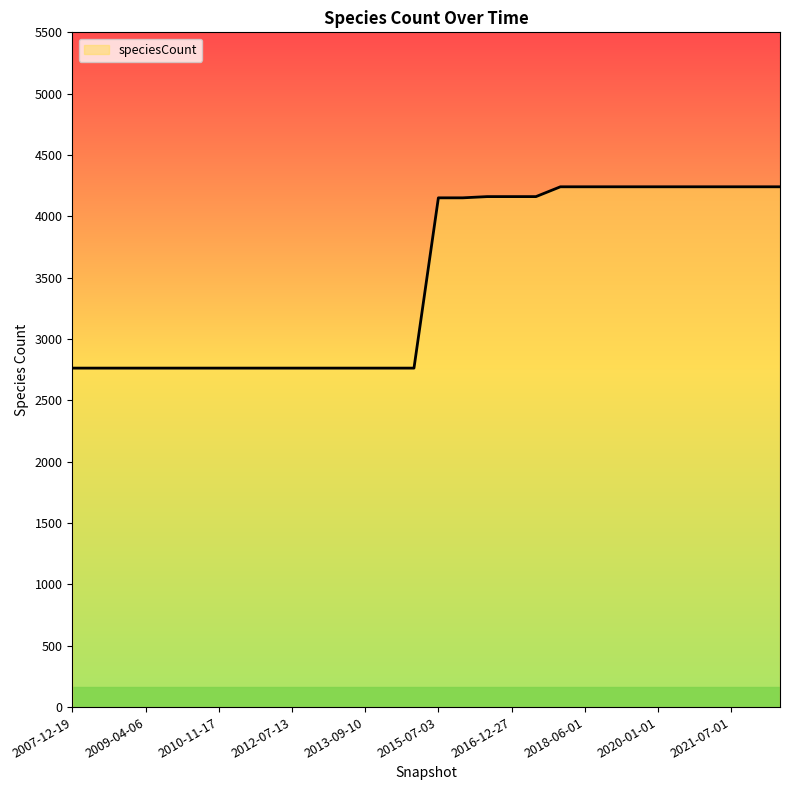

What is the maximum value shown in the chart?

4241